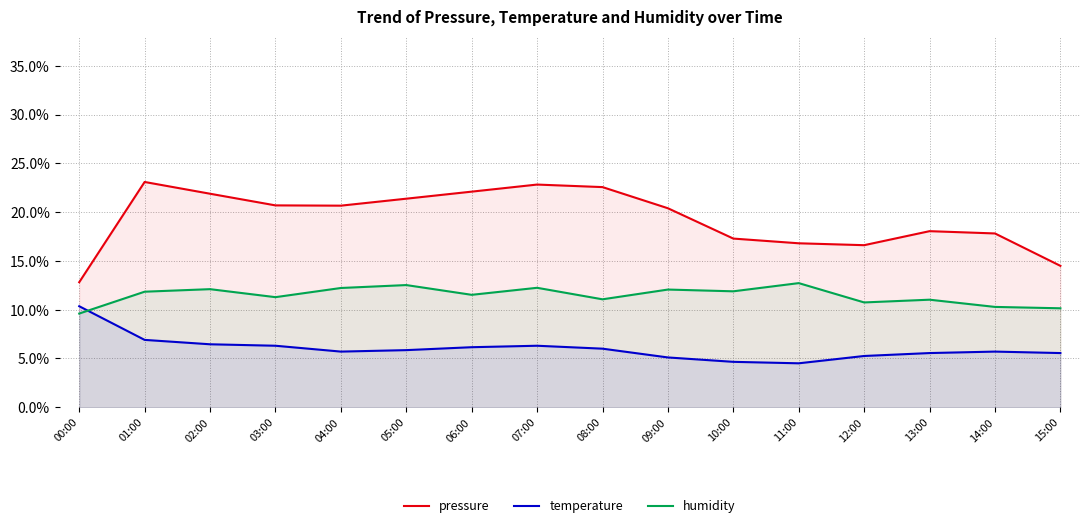

Rank the series at 13:00 from lowest to highest value.

temperature, humidity, pressure